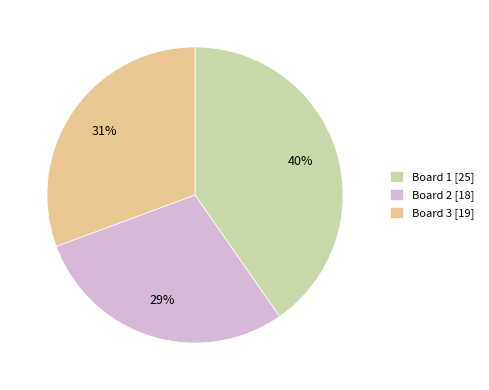

How many slices are in this pie chart?

3